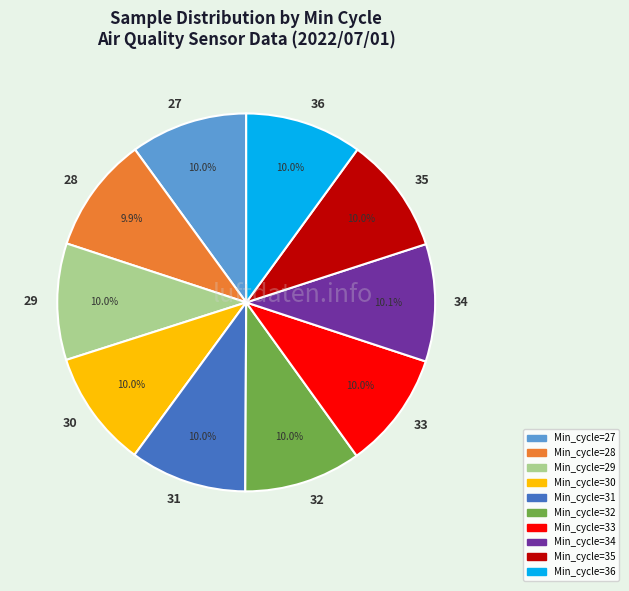

The 34 slice represents 10% of the pie. True or false?

True